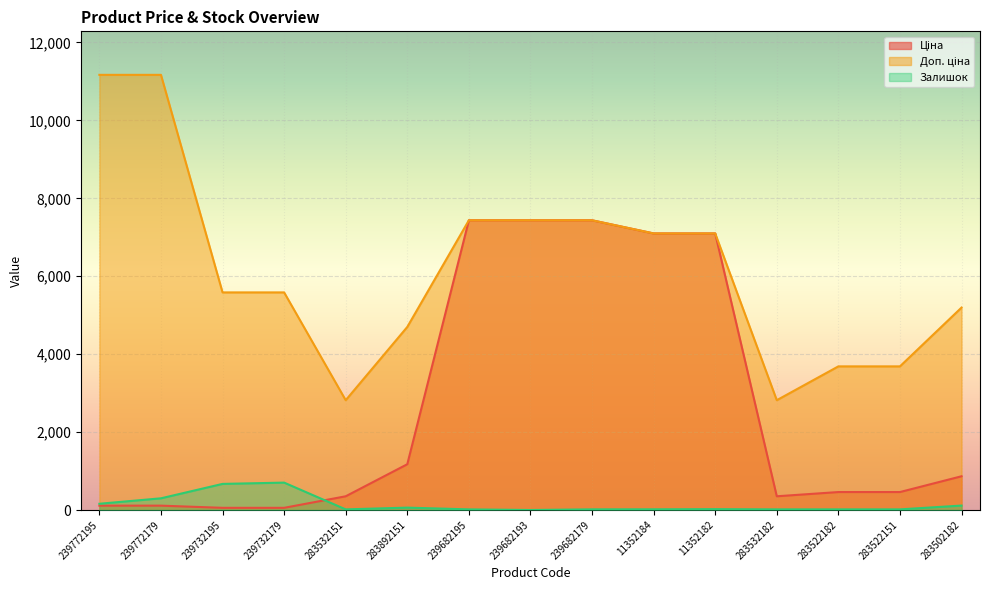

What is the sum of the Ціна values at 283532151 and 239682193?

7788.4